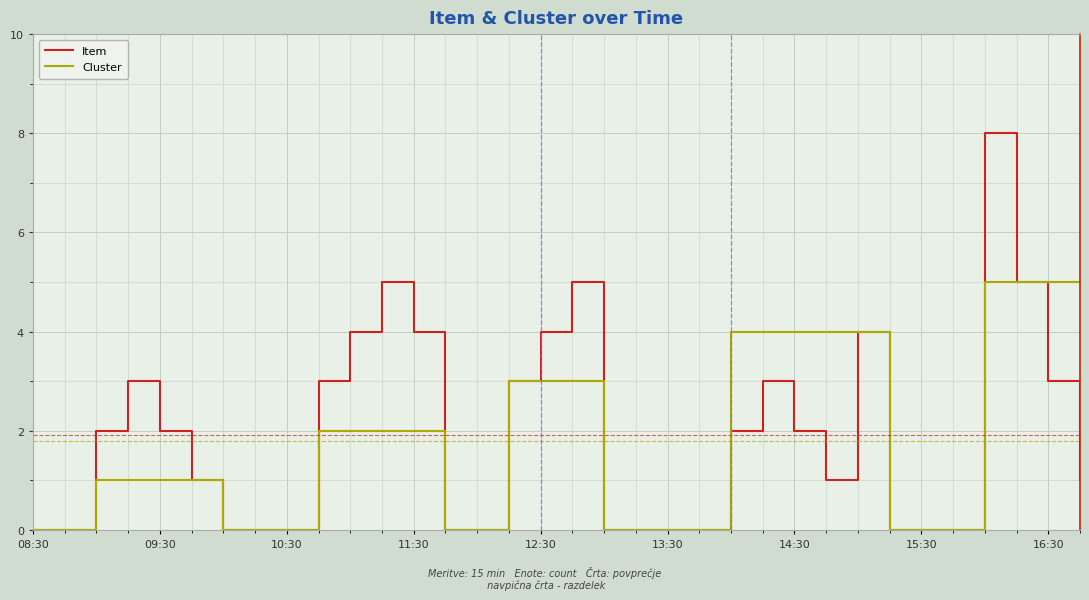

Rank the series by their maximum value, from lowest to highest.

Cluster, Item